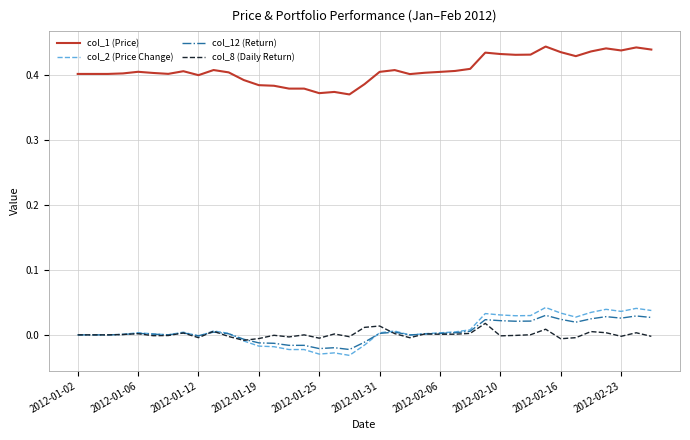

Which series has the largest total across all categories?

col_1 (Price)